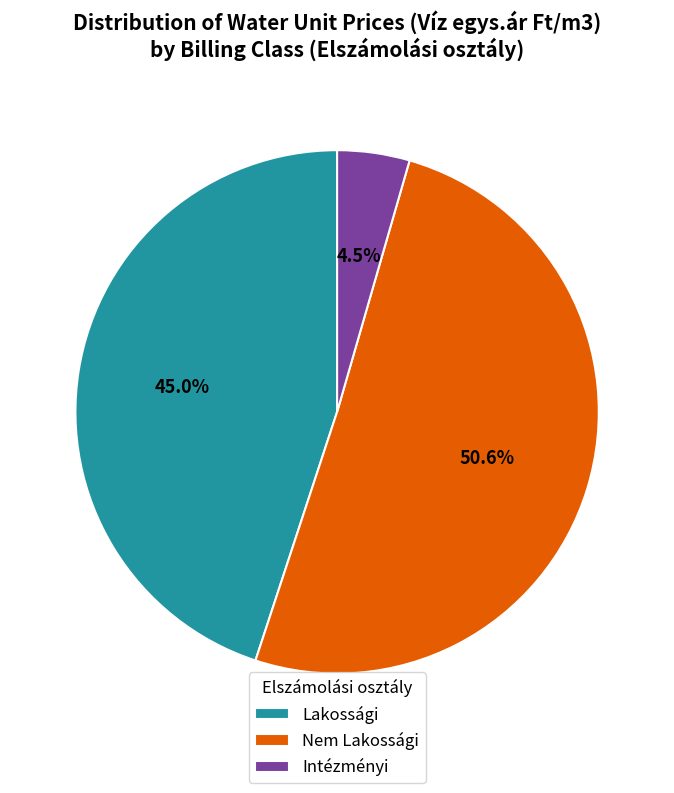

Which has a higher value, Intézményi or Nem Lakossági?

Nem Lakossági